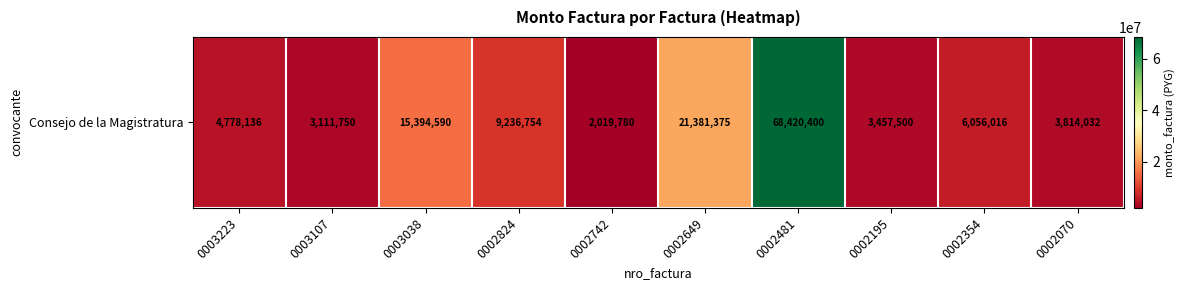

Which category has the highest value across all series?

0002481